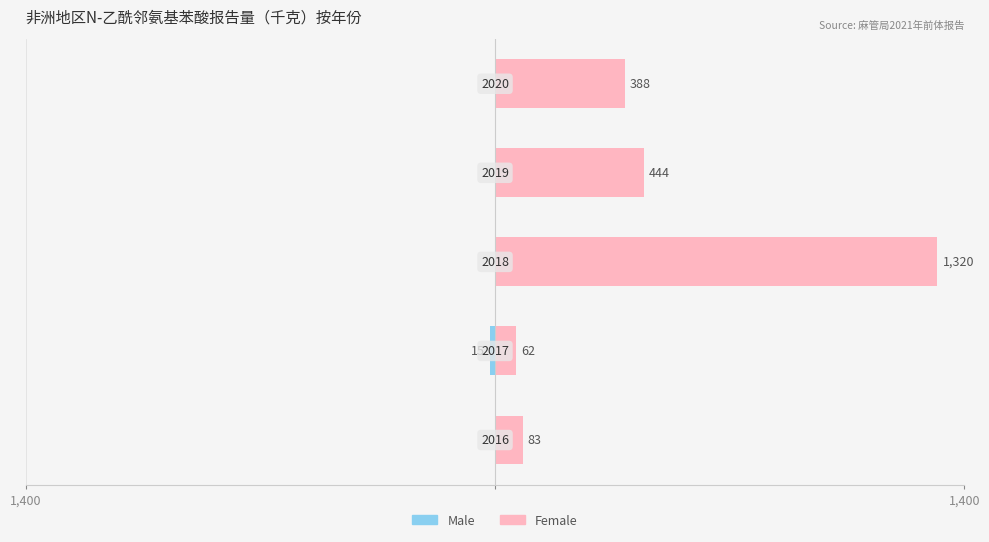

At how many categories does at least one series exceed 70?

4